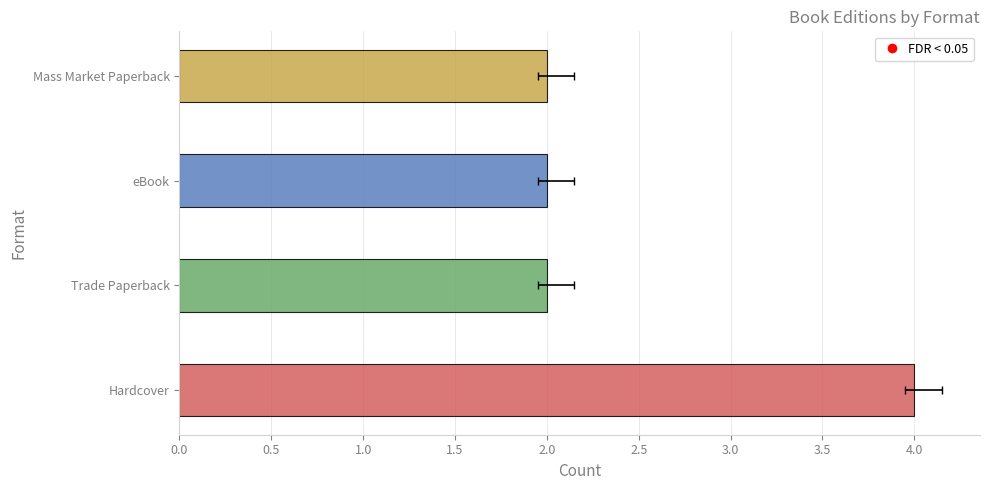

What position from the left is Trade Paperback?

2